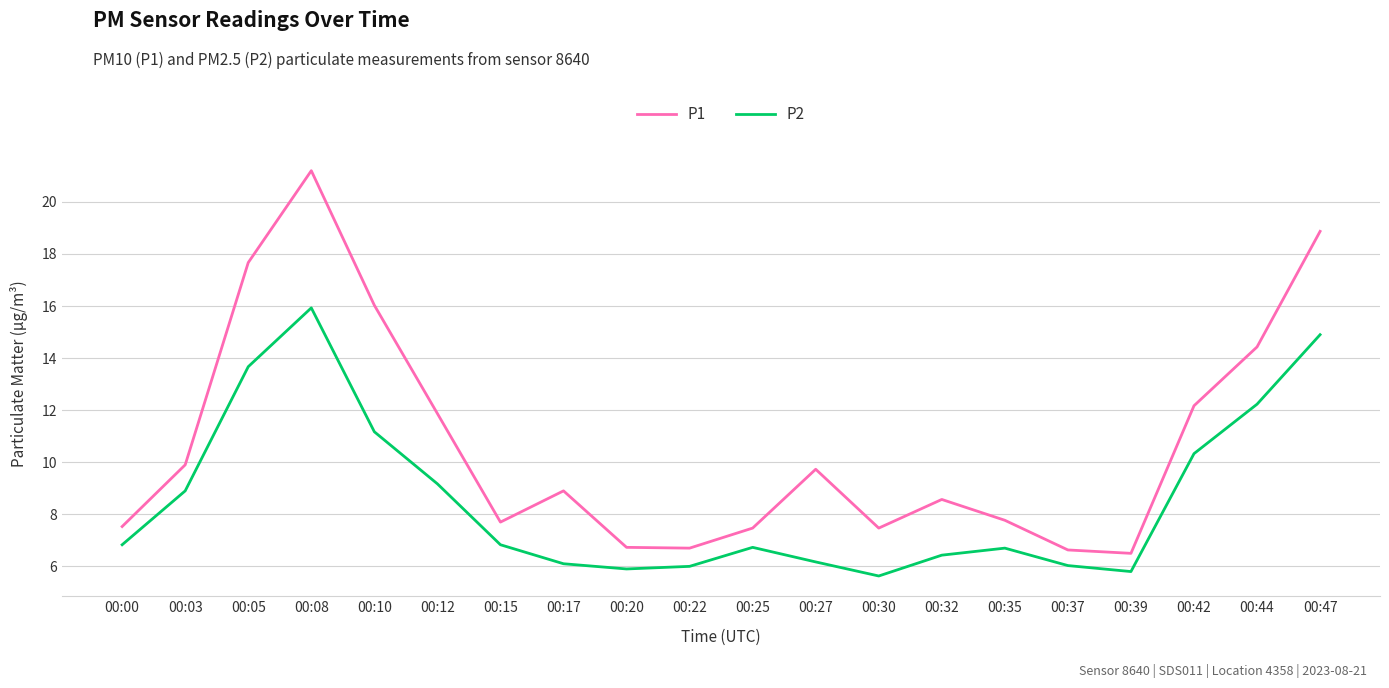

At how many categories does at least one series exceed 14?

5